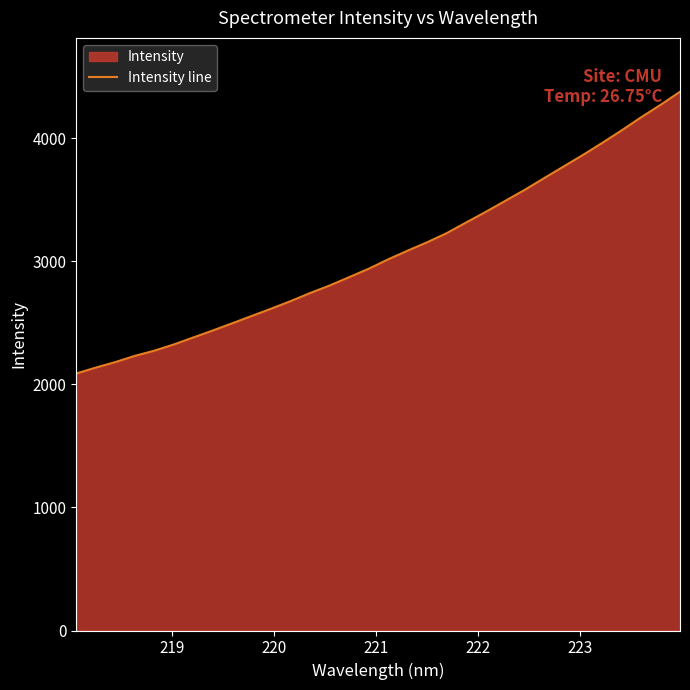

What is the smallest value displayed?

2088.6